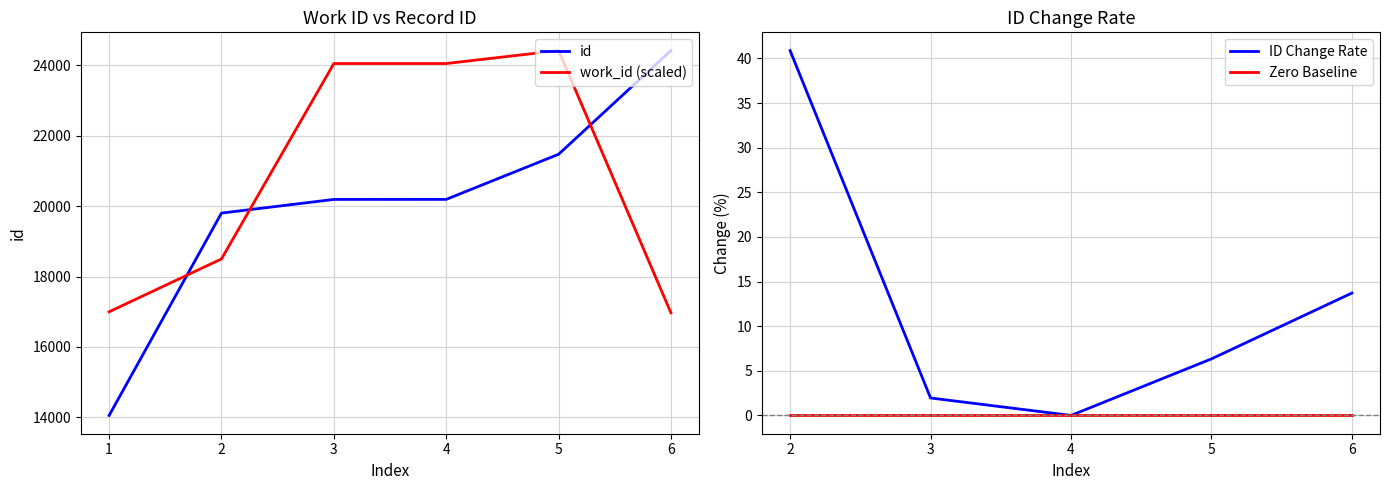

The value of id at 1 is 14056.0. True or false?

True